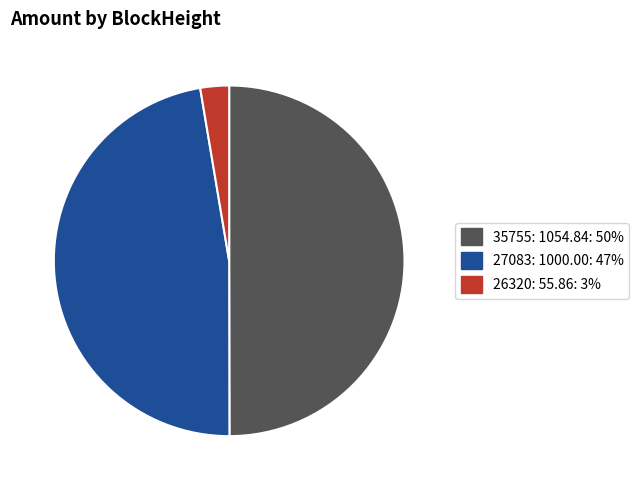

Is 26320 the majority of the pie?

No